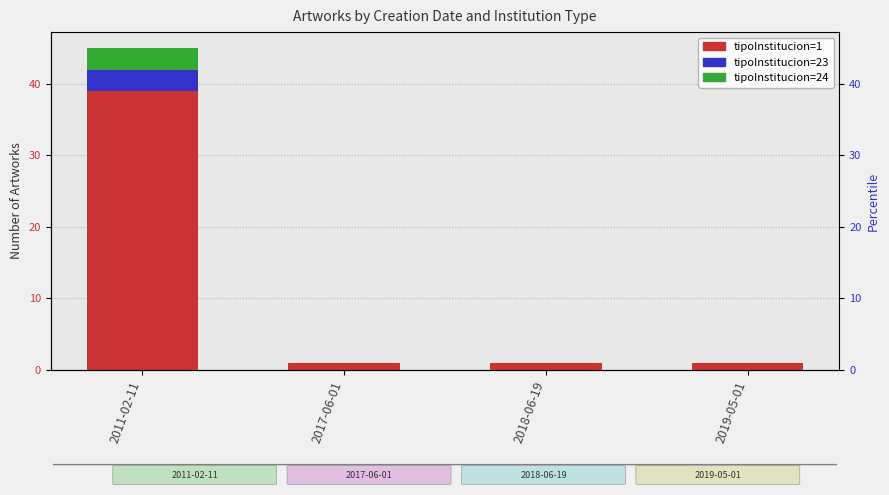

Count the tipoInstitucion=1 values in the range 1 to 39.

4